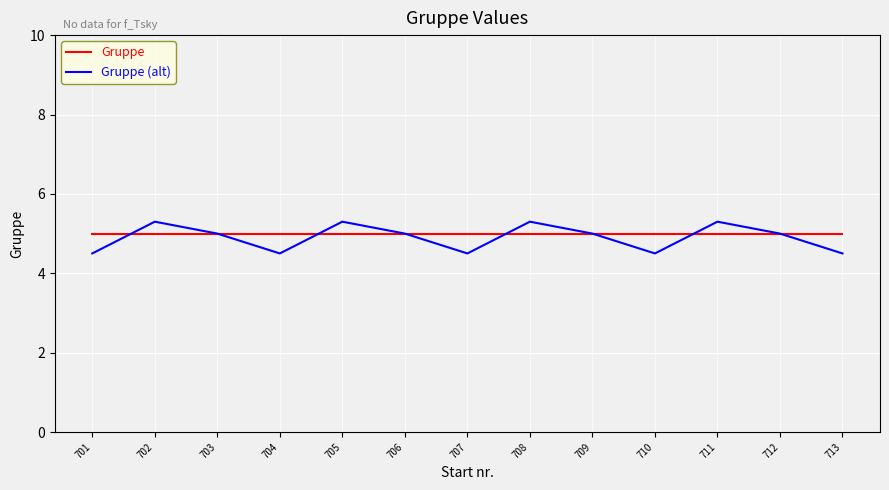

True or false: Gruppe has a value of 1.8 at 712.

False